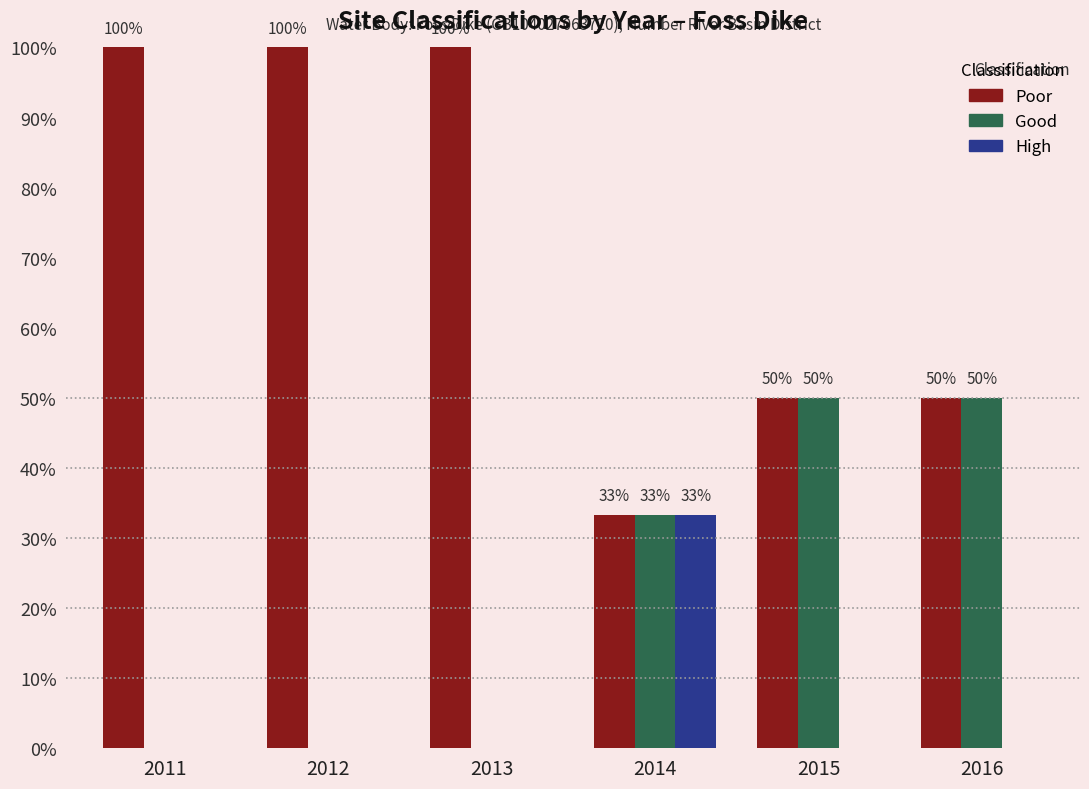

How many values in the Good series exceed 33?

3